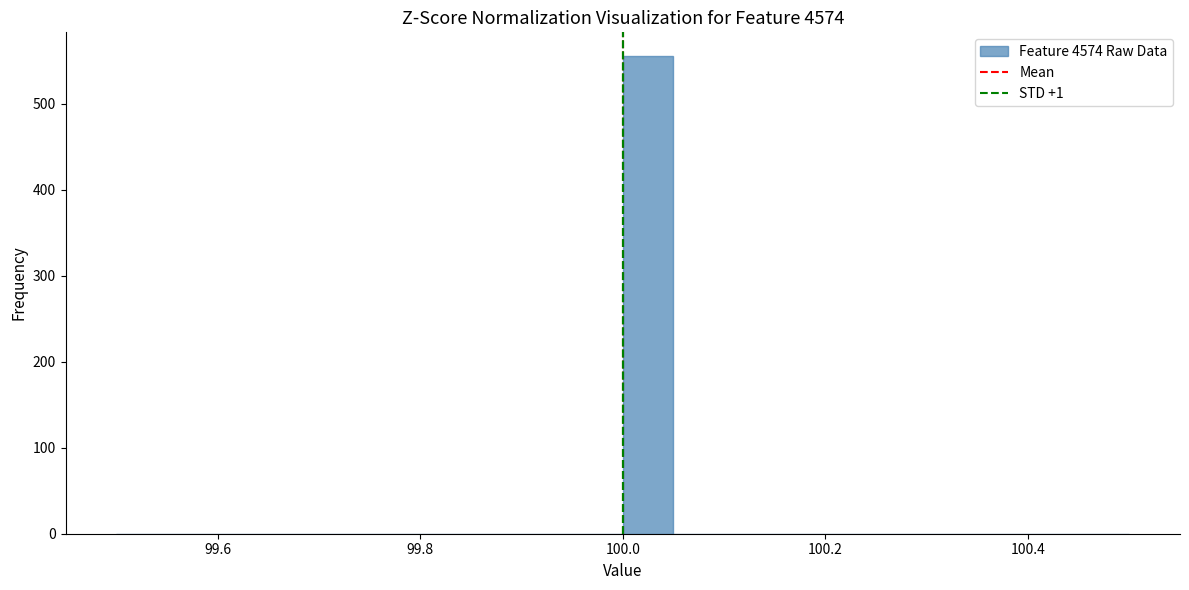

Around what value on the x-axis is the tallest bar? Give the approximate position of its centre, as read against the axis.

100.02